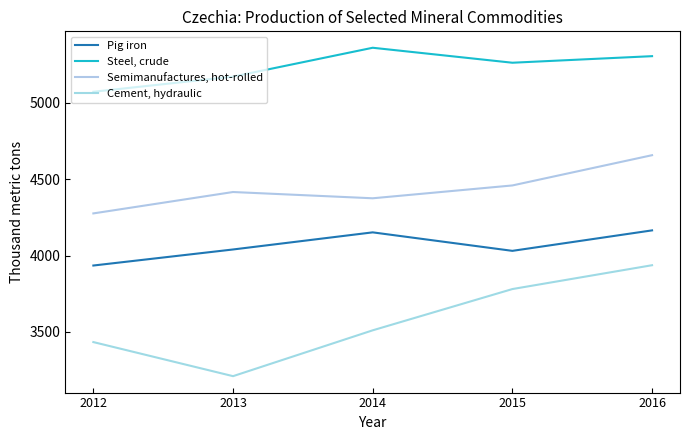

What is the spread (max minus min) of values at 2014?

1849